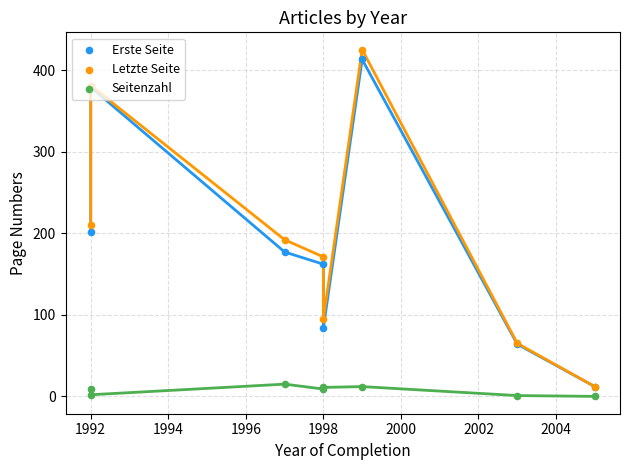

At how many categories does at least one series exceed 32?

7